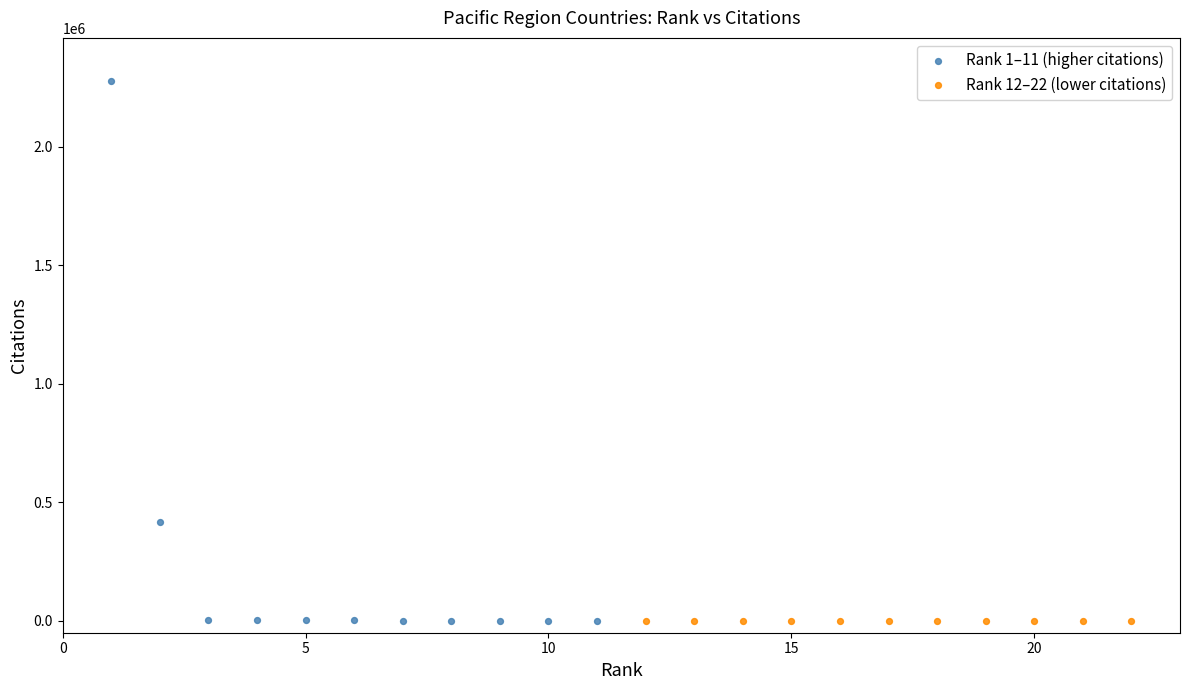

Which series has the widest spread of Y values?

Rank 1–11 (higher citations)